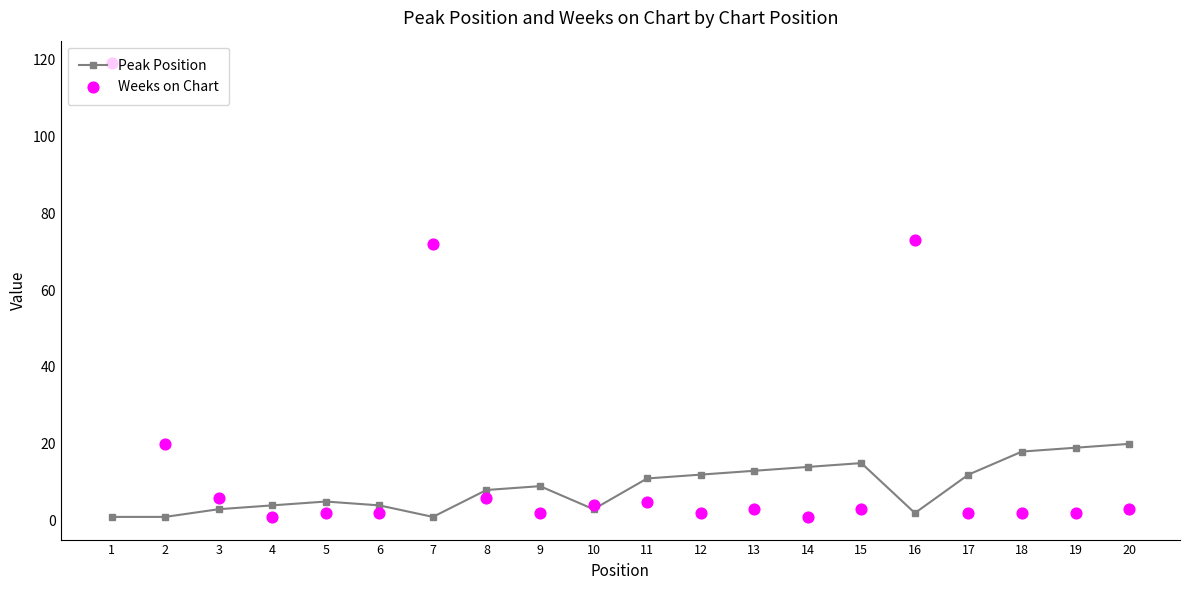

Which series reaches the minimum Y coordinate?

Peak Position